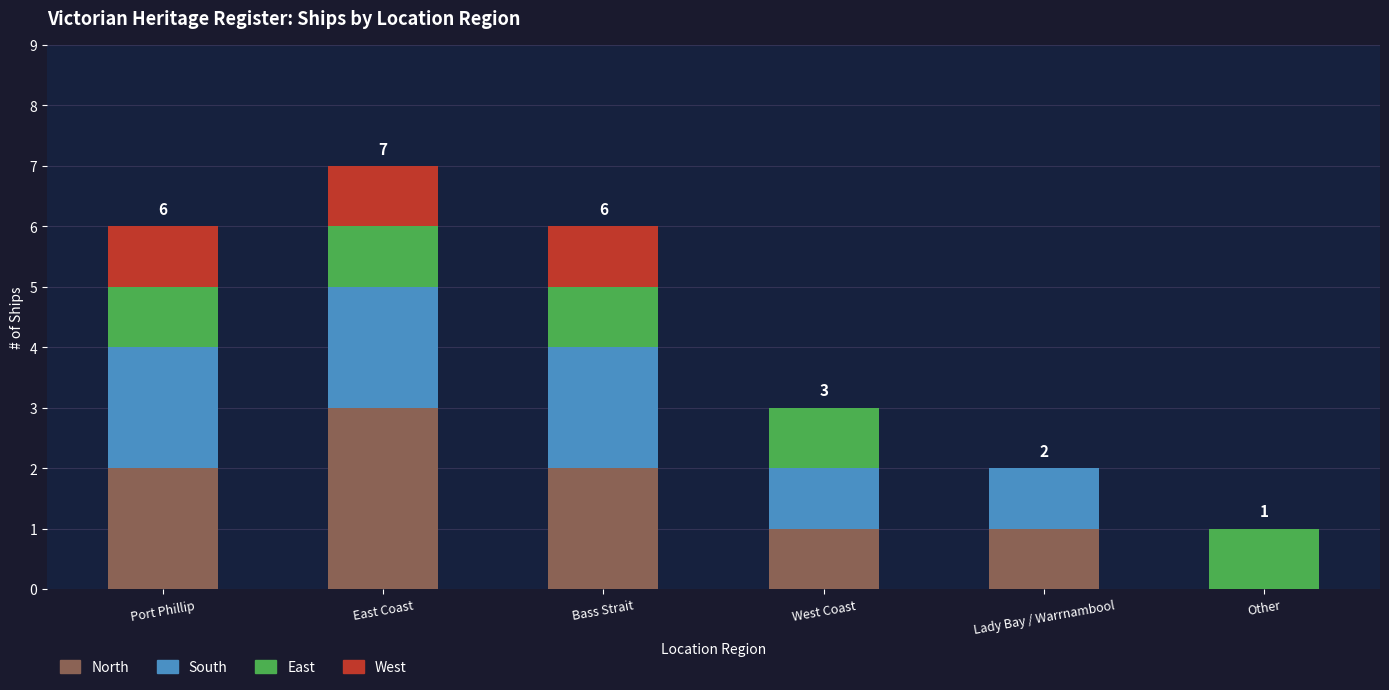

At which category is the sum across all series the highest?

East Coast